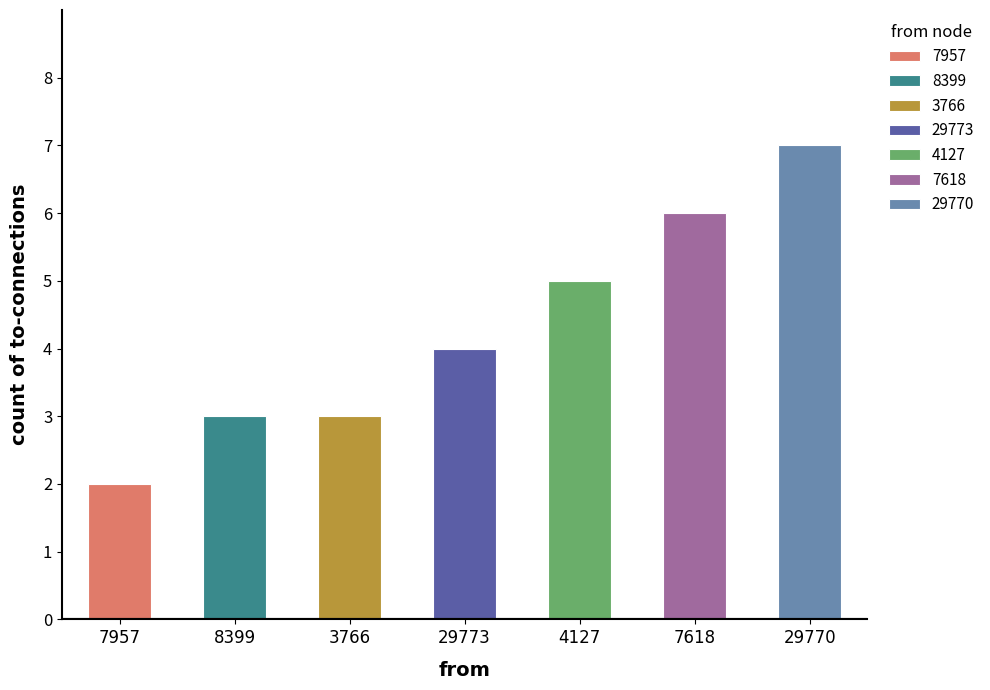

How many data points are less than 4?

3